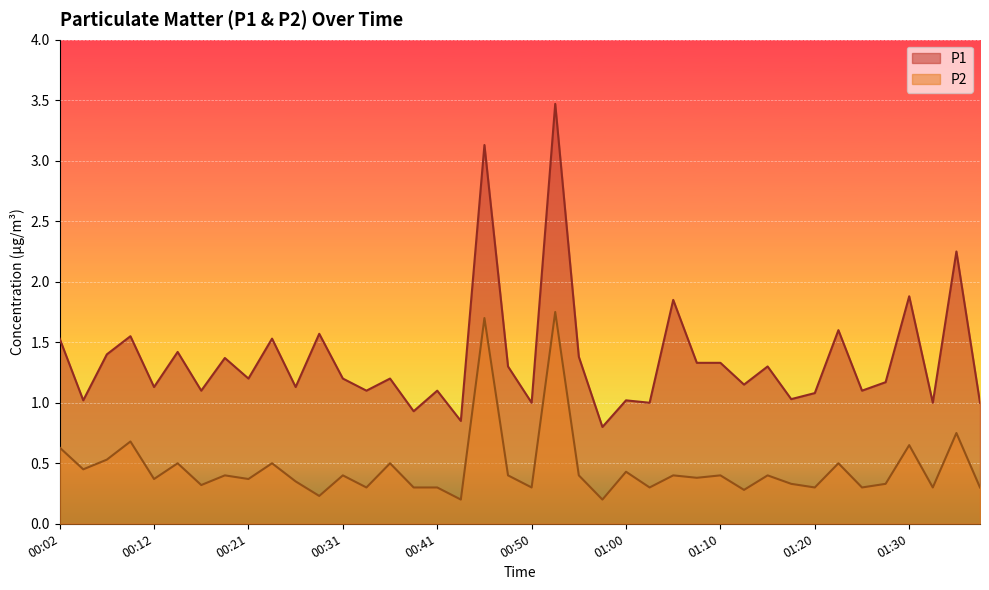

Where does the P1 series first go above 1?

00:02